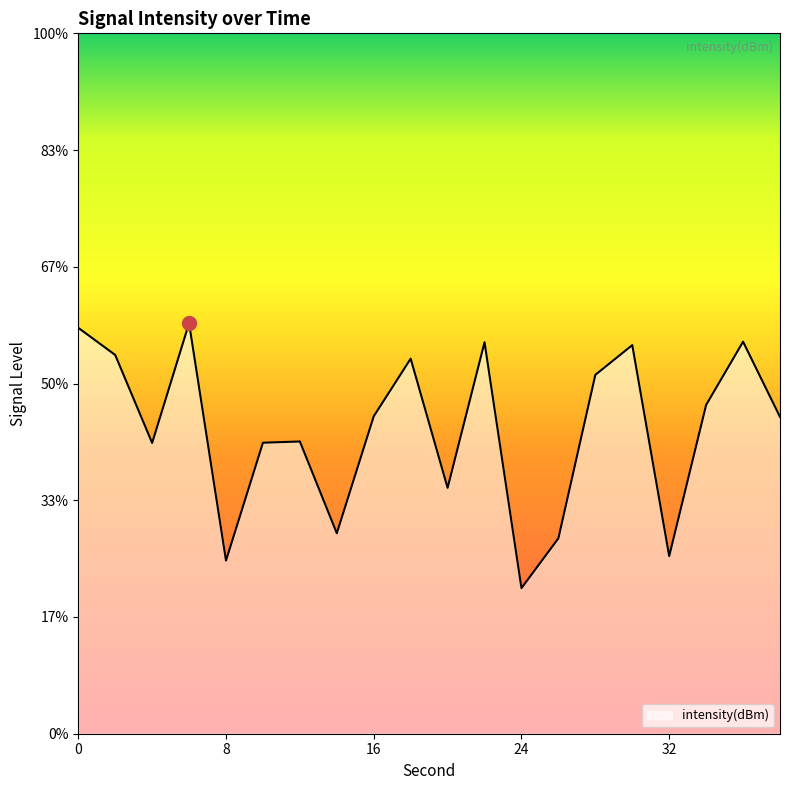

What is the difference between the values at 12 and 2?

3.7